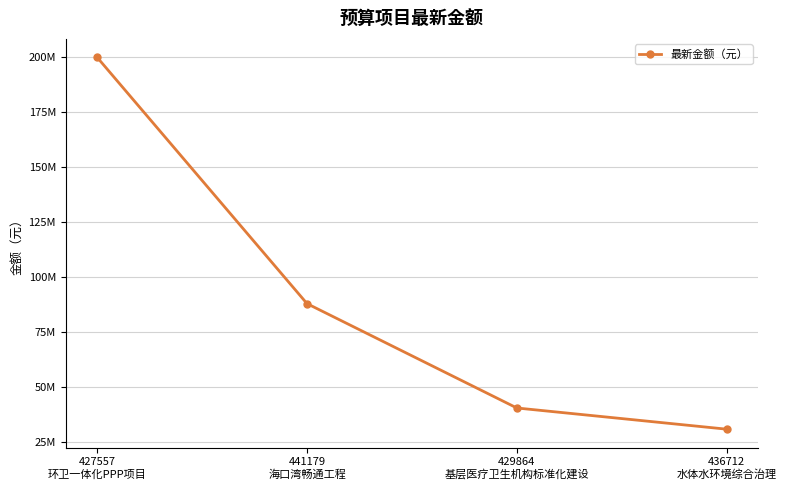

What is the ratio of the value at 441179
海口湾畅通工程 to the value at 429864
基层医疗卫生机构标准化建设?

2.2